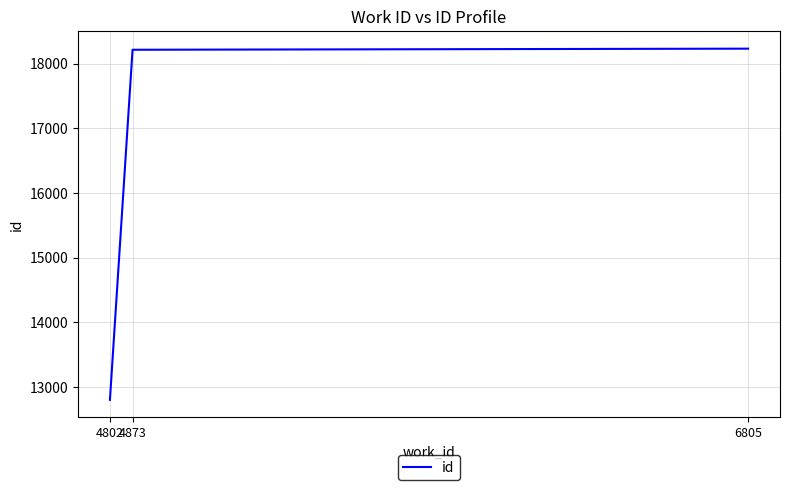

What is the ratio of the value at 6805 to the value at 4802?

1.4